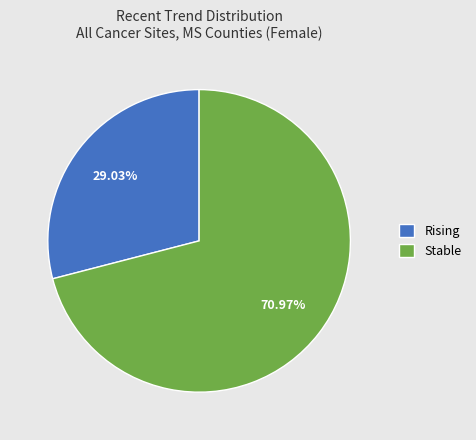

How many slices are in this pie chart?

2